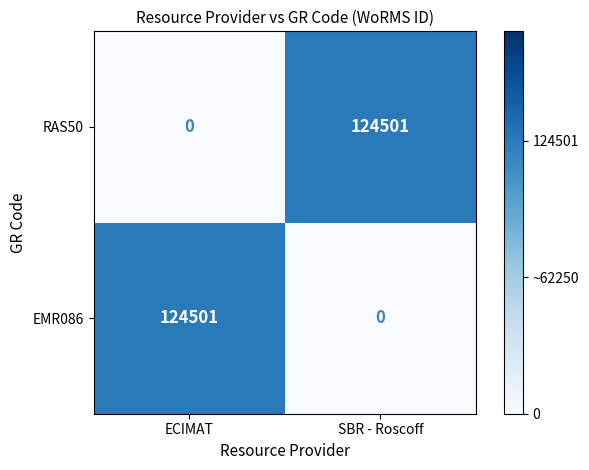

The value of RAS50 at ECIMAT is 0. True or false?

True